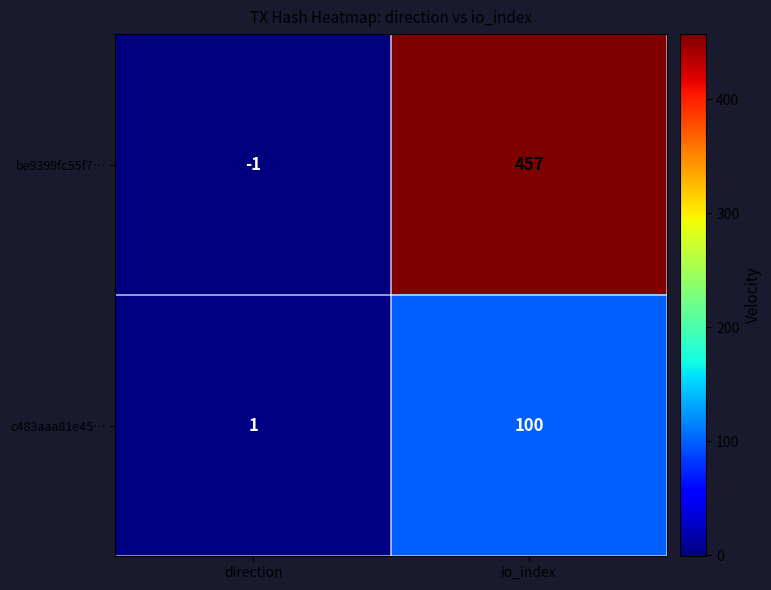

What is the maximum value shown in the chart?

457